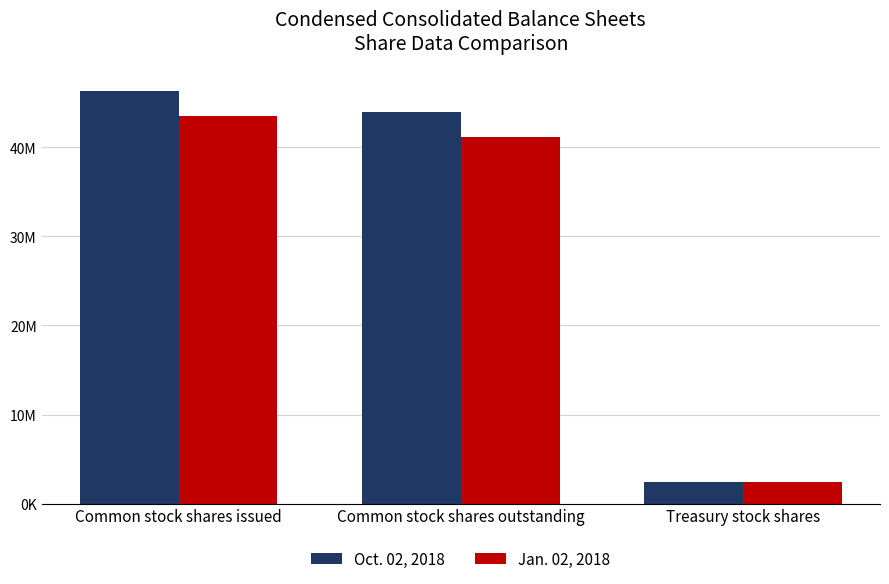

Which series has the largest total across all categories?

Oct. 02, 2018